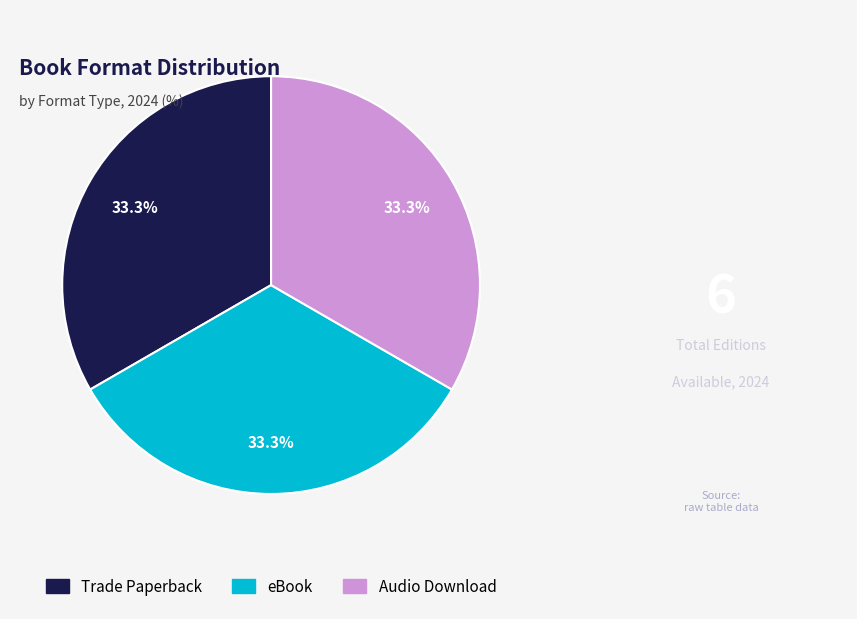

Does any single category account for the majority?

No